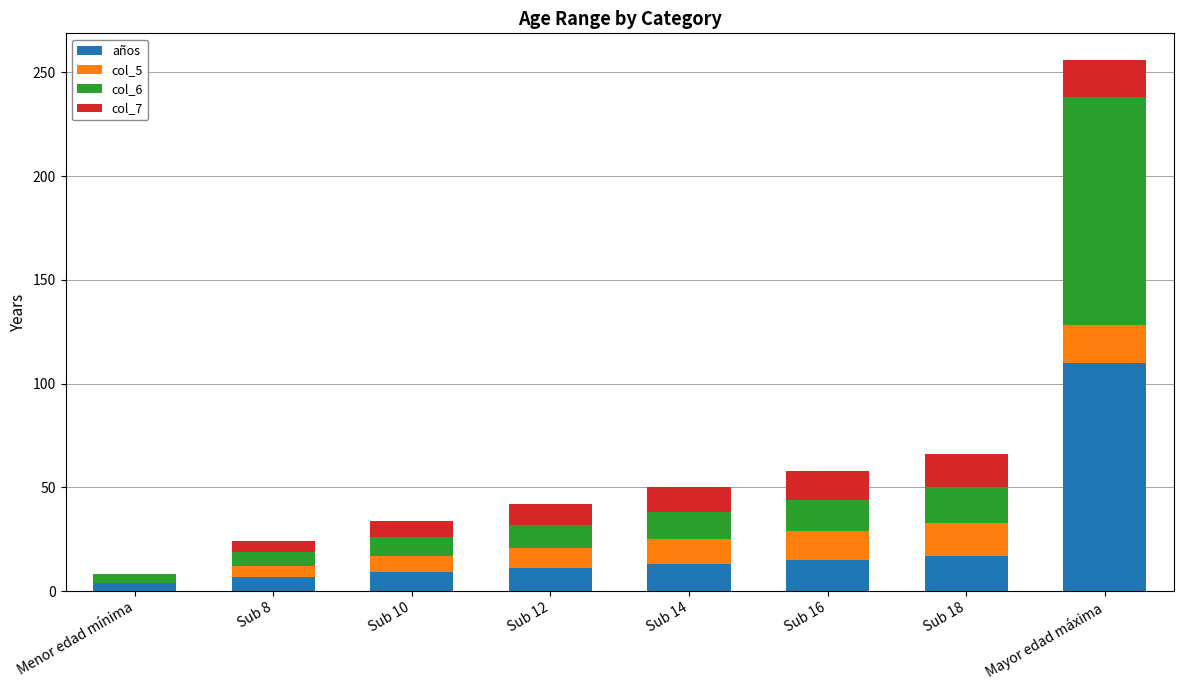

Does the chart contain stacked bars?

Yes